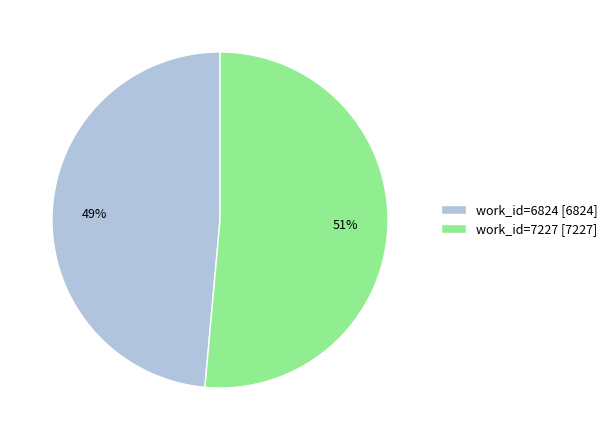

The work_id=7227 slice represents 51% of the pie. True or false?

True